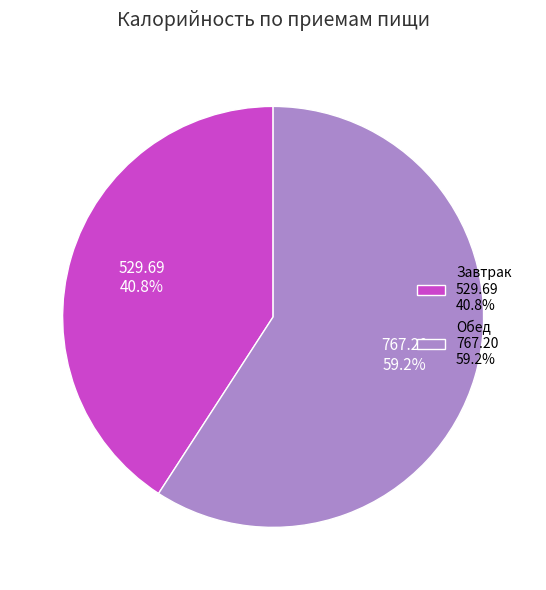

Between Обед 767.20 59.2% and Завтрак 529.69 40.8%, which is larger?

Обед 767.20 59.2%